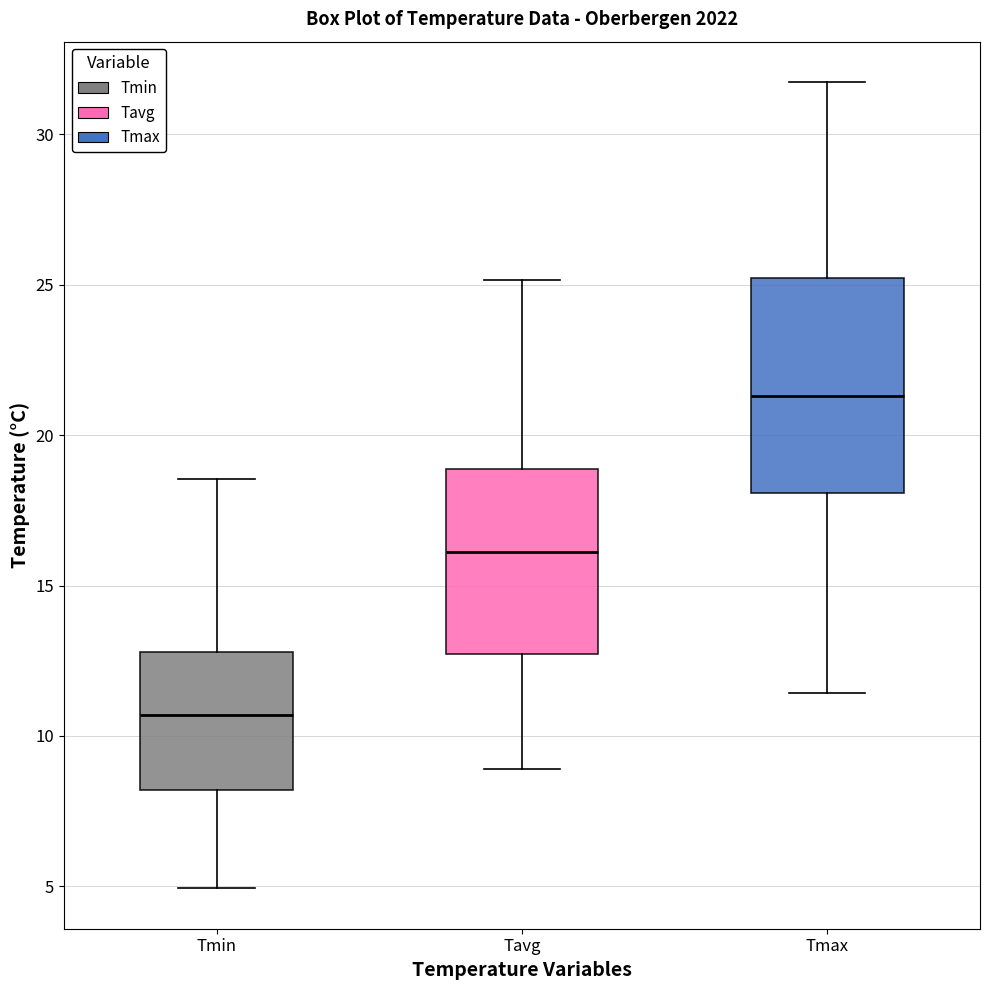

Reading left to right, transcribe this box plot: for each box, give where its median line is, the range the box spans, and where its two whiskers end, as read against the y-axis. The values are not printed on the chart, so give them approximately, as read against the axis.

Tmin: median 10.5, box 8.0 to 13.0, whiskers 5.0 to 18.5
Tavg: median 16.0, box 12.5 to 19.0, whiskers 9.0 to 25.0
Tmax: median 21.5, box 18.0 to 25.0, whiskers 11.5 to 31.5